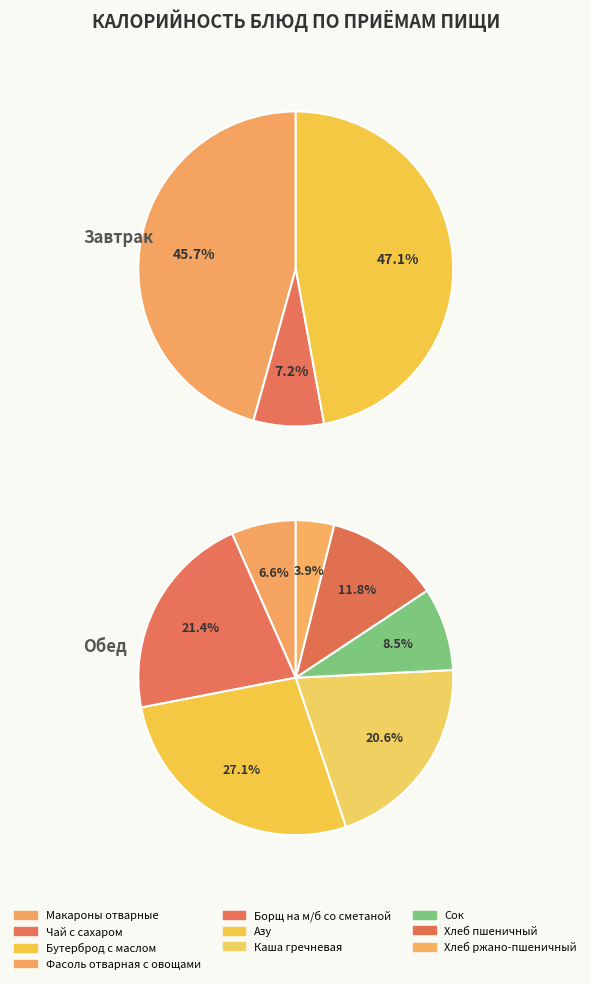

How many slices are in this pie chart?

10